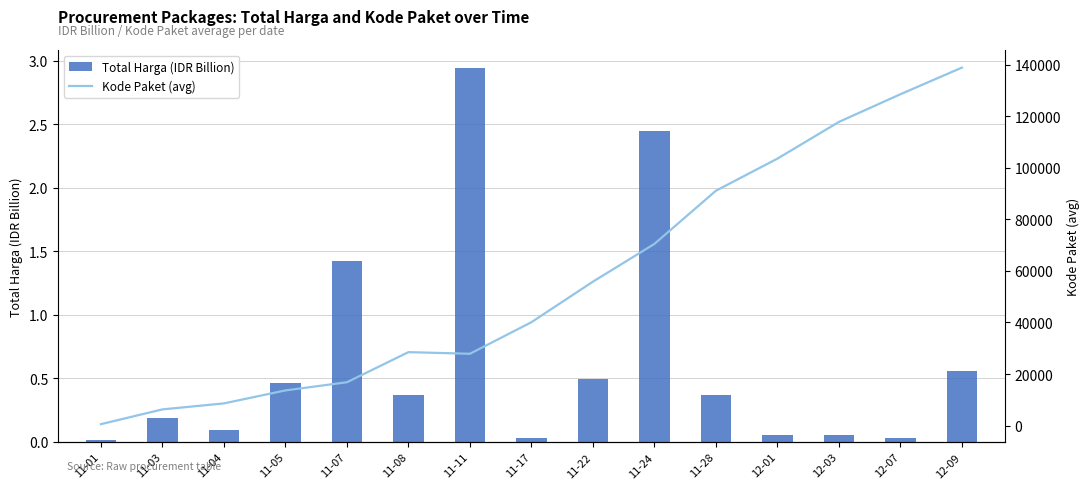

Where does the Kode Paket (avg) series first go above 40112?

11-22